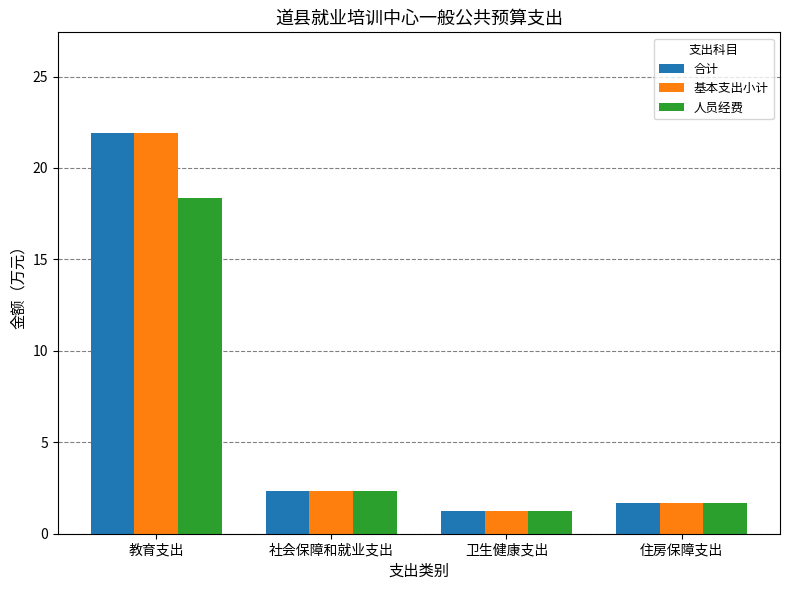

What is the maximum value shown in the chart?

21.9